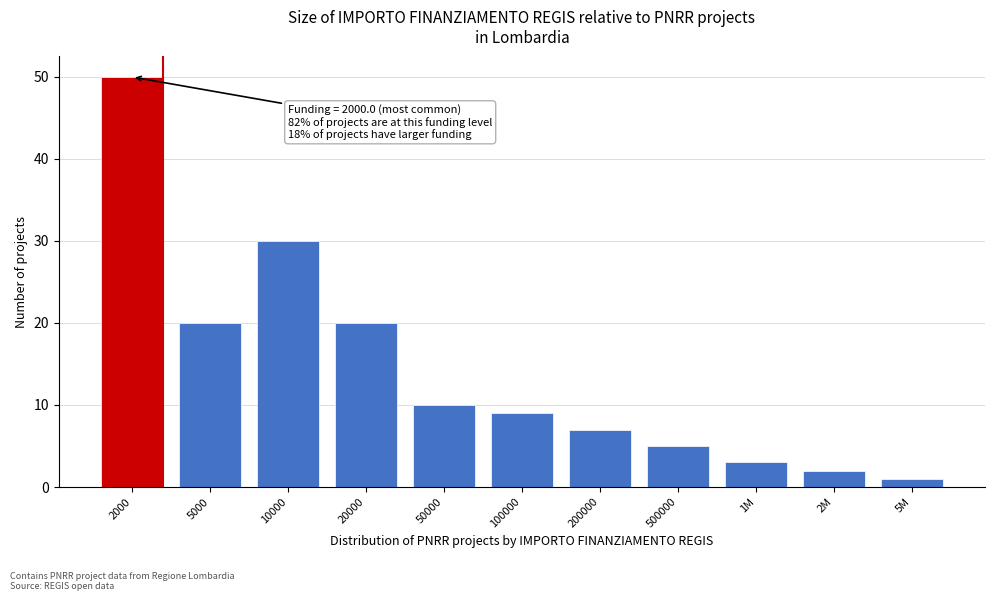

Reading right to left, list all the values displayed in this chart.

1	2	3	5	7	9	10	20	30	20	50